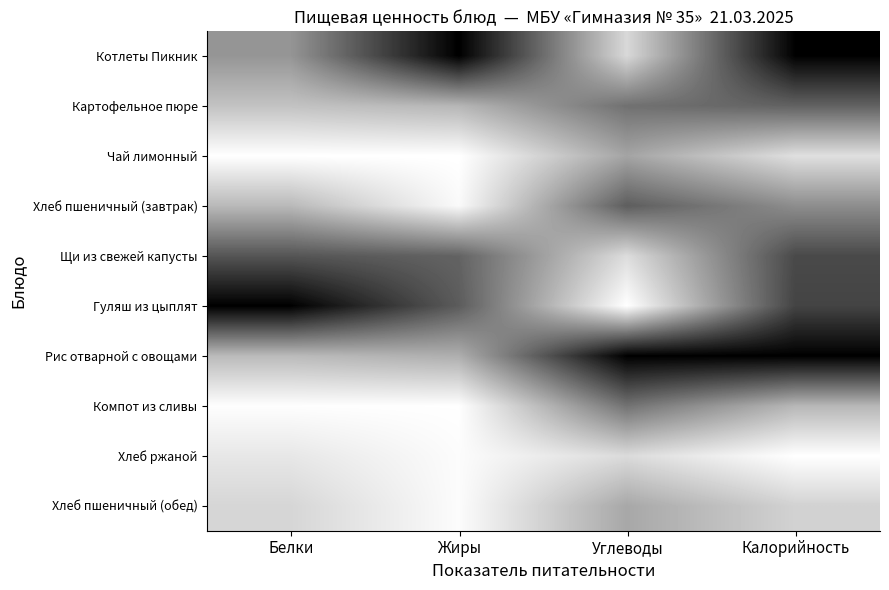

Reading left to right, transcribe all the data shown in this chart.

Котлеты Пикник: Белки=0.4	Жиры=1.0	Углеводы=0.2	Калорийность=1.0
Картофельное пюре: Белки=0.2	Жиры=0.3	Углеводы=0.6	Калорийность=0.6
Чай лимонный: Белки=0.0	Жиры=0.0	Углеводы=0.4	Калорийность=0.1
Хлеб пшеничный (завтрак): Белки=0.3	Жиры=0.0	Углеводы=0.6	Калорийность=0.4
Щи из свежей капусты: Белки=0.7	Жиры=0.6	Углеводы=0.1	Калорийность=0.7
Гуляш из цыплят: Белки=1.0	Жиры=0.6	Углеводы=0.0	Калорийность=0.7
Рис отварной с овощами: Белки=0.3	Жиры=0.3	Углеводы=1.0	Калорийность=1.0
Компот из сливы: Белки=0.0	Жиры=0.0	Углеводы=0.6	Калорийность=0.3
Хлеб ржаной: Белки=0.1	Жиры=0.0	Углеводы=0.1	Калорийность=0.0
Хлеб пшеничный (обед): Белки=0.2	Жиры=0.0	Углеводы=0.3	Калорийность=0.2